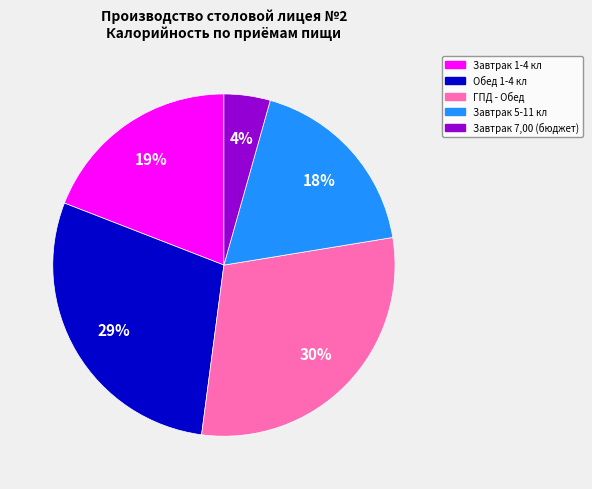

The Завтрак 1-4 кл slice represents 19% of the pie. True or false?

True